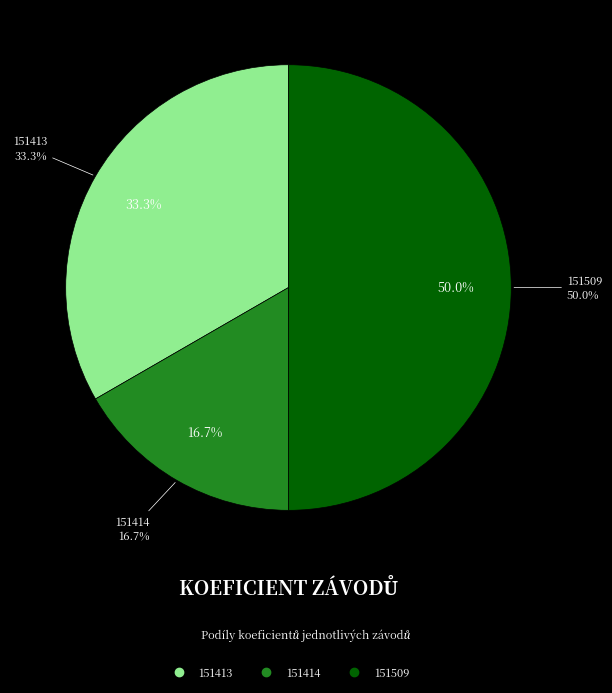

Approximately how many times larger is the value at 151413 compared to 151414?

2.0